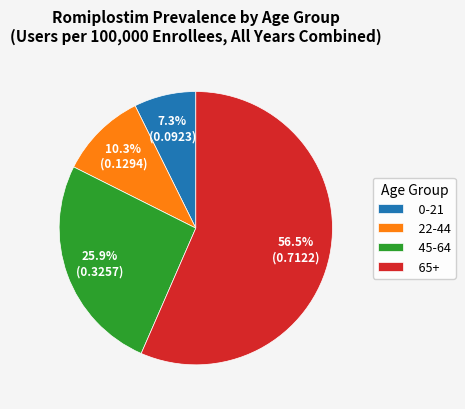

To the nearest percent, what is the difference between the 65+ and 45-64 slice percentages?

31%